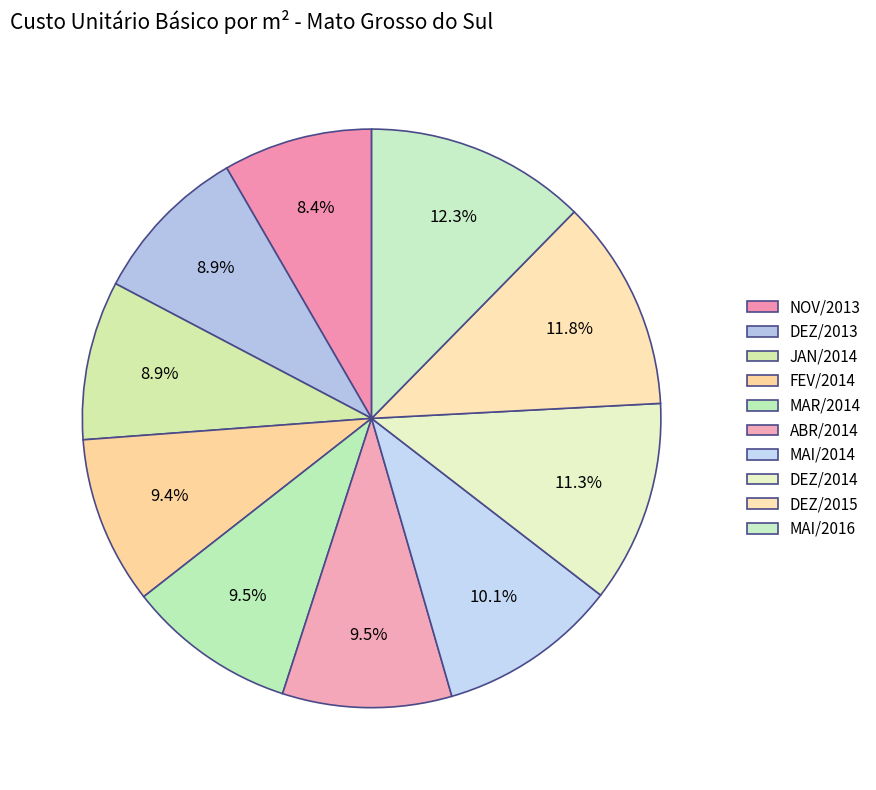

To the nearest percent, what portion does DEZ/2014 represent?

11%